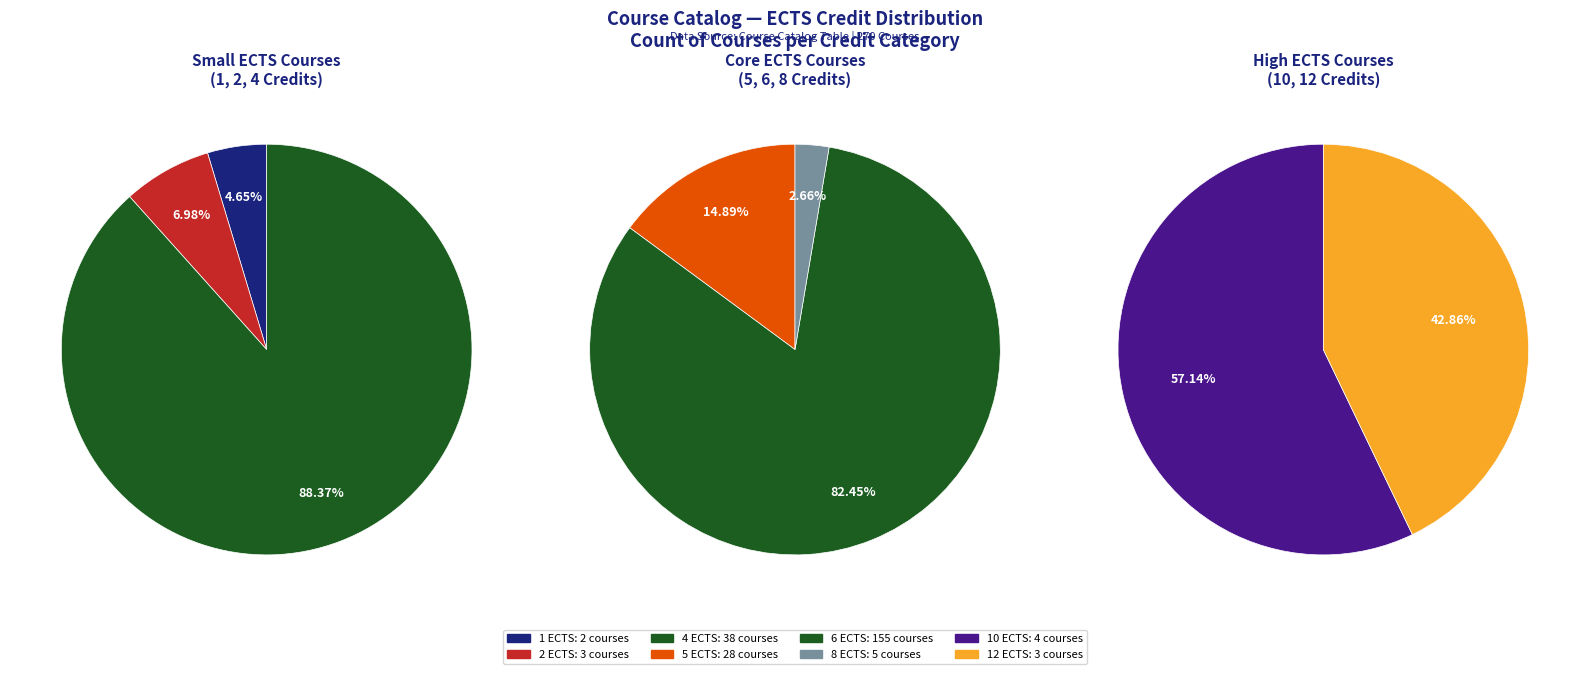

Does 6 ECTS represent more than half of the total?

Yes